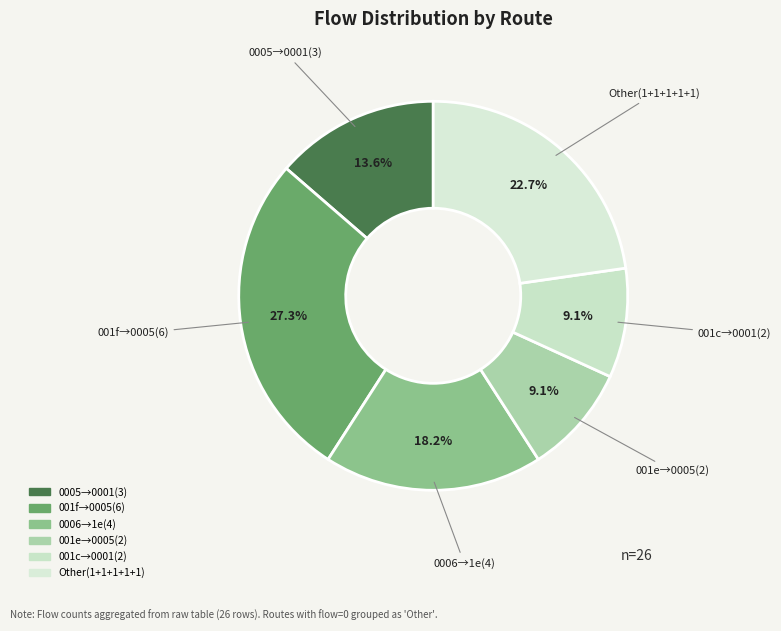

How many segments does this pie chart have?

6